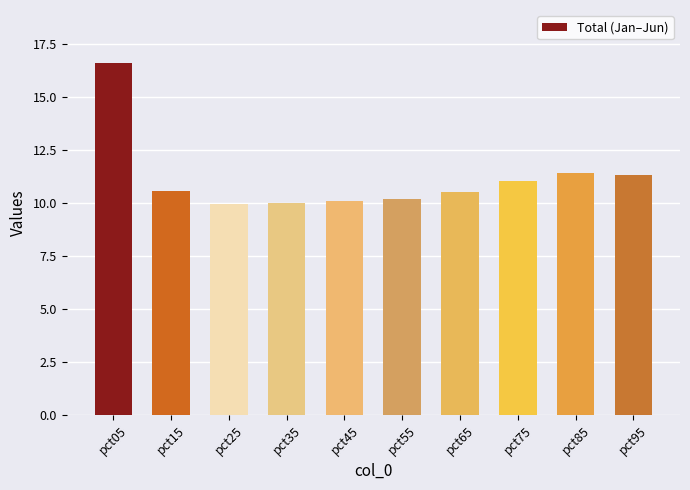

What is the value of the 1st bar from the left?

16.6